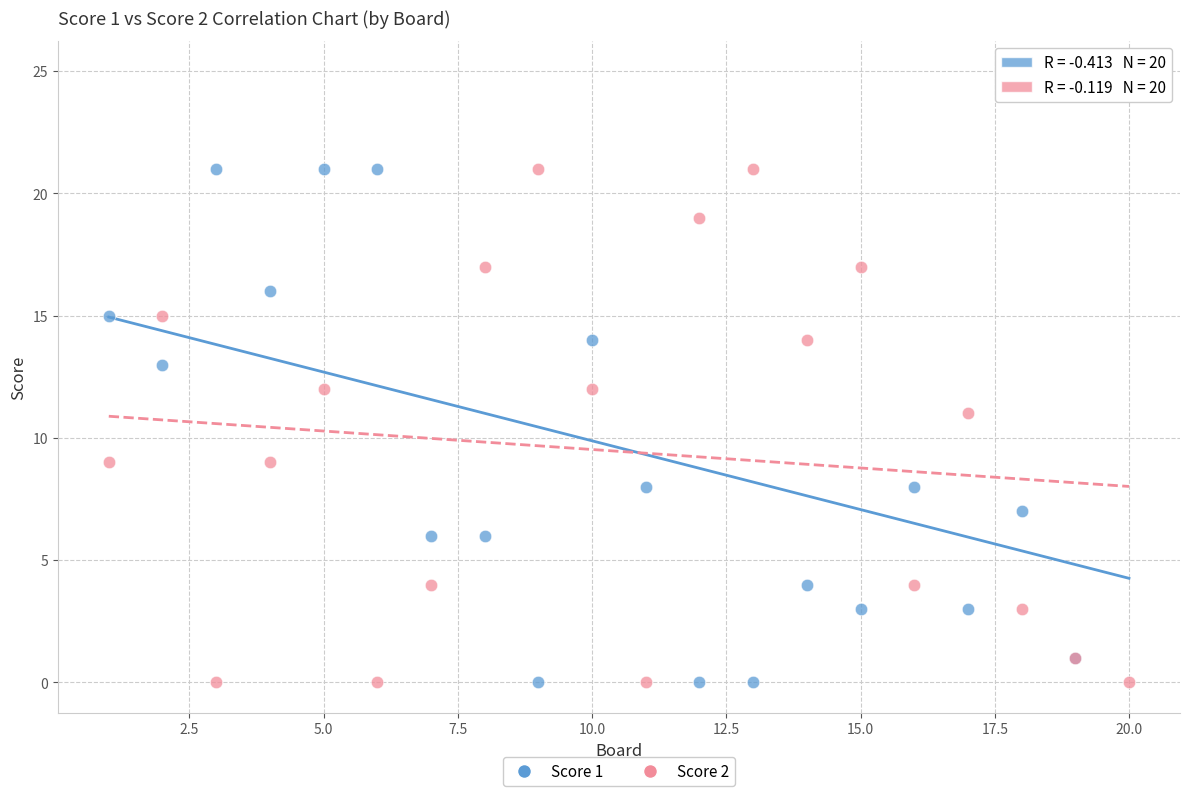

Which series has the widest spread of Y values?

Score 1